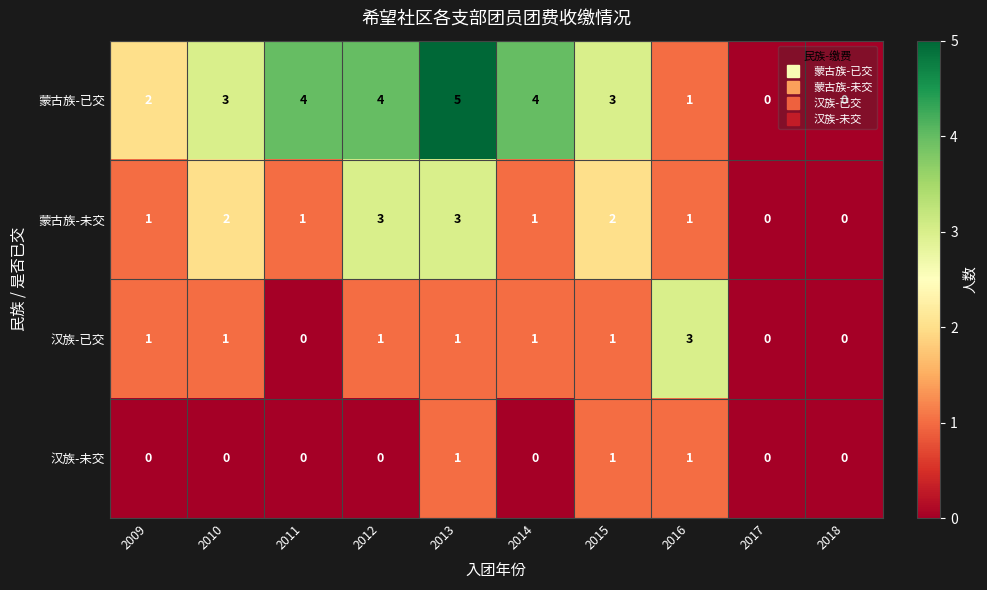

What is the greatest value displayed?

5